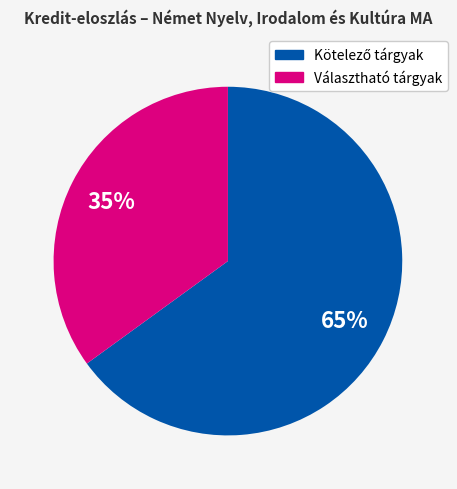

To the nearest percent, what is the average slice percentage?

50%